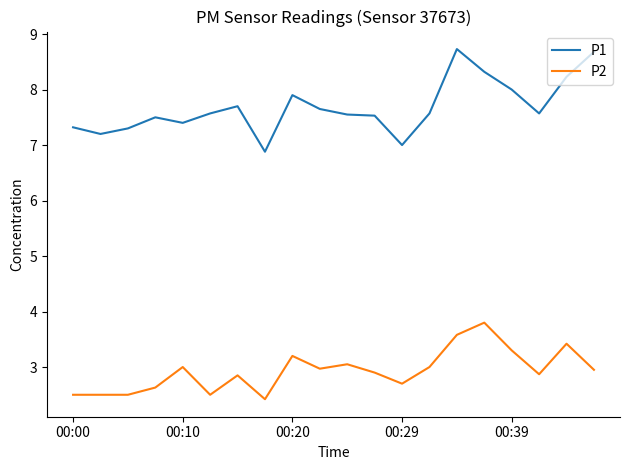

Which series has the largest total across all categories?

P1